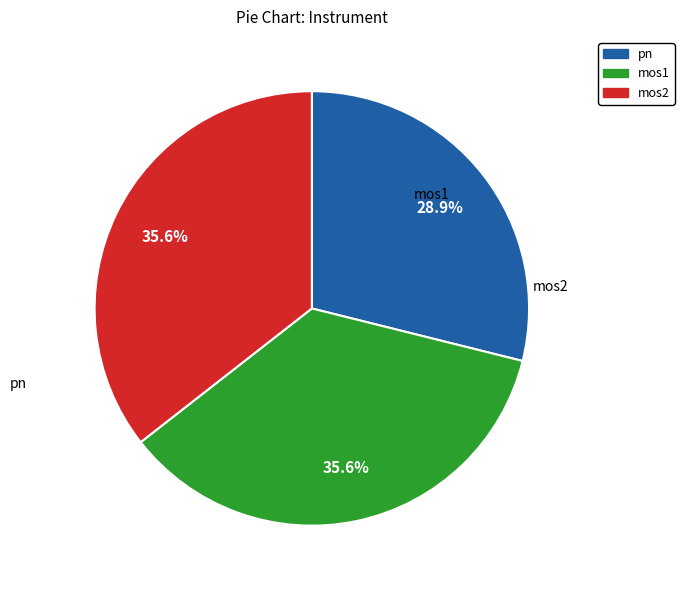

Which category has the smallest portion of the pie?

pn